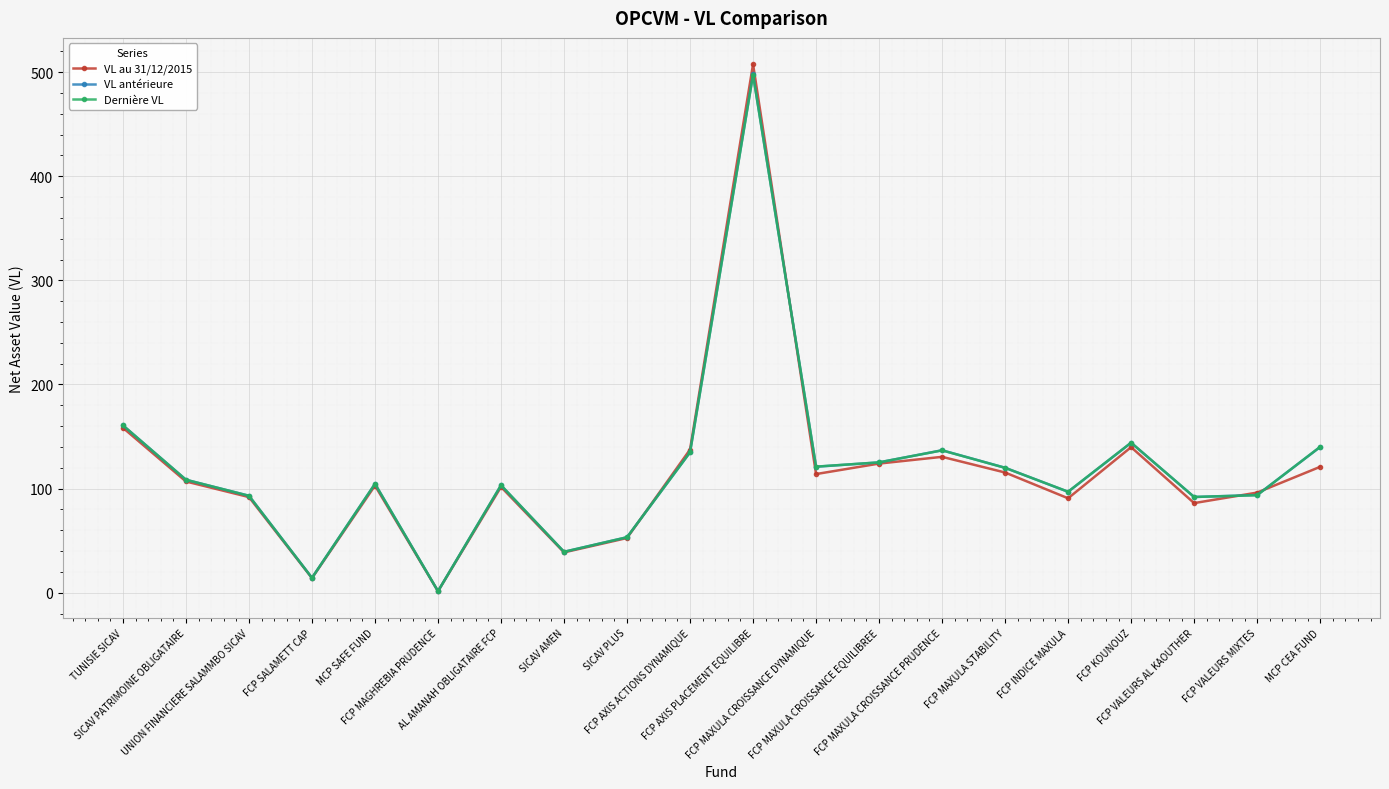

What is the value of the VL au 31/12/2015 point at the 5th from the left?

102.9